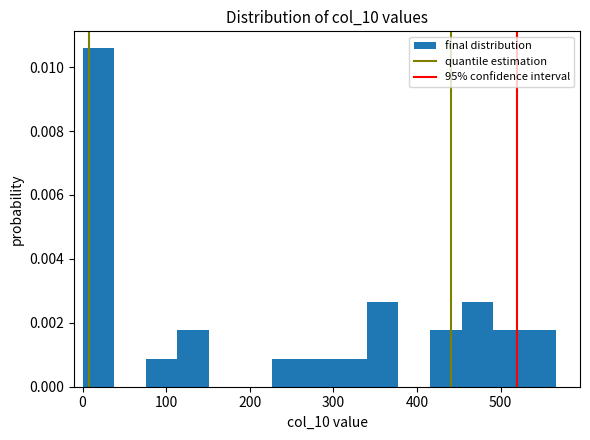

Around what value on the x-axis is the tallest bar? Give the approximate position of its centre, as read against the axis.

20